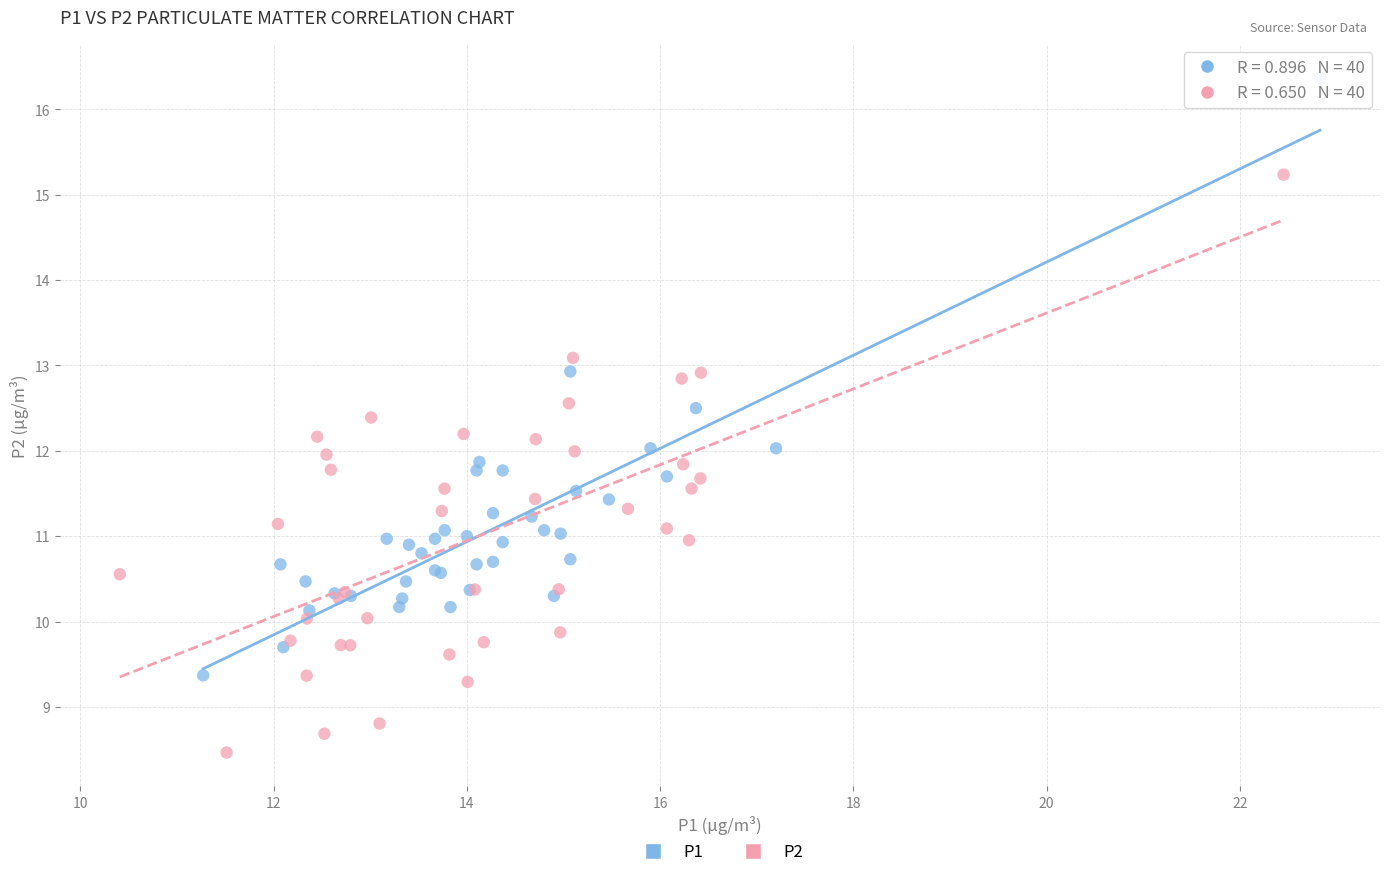

Which series reaches the maximum Y coordinate?

P1